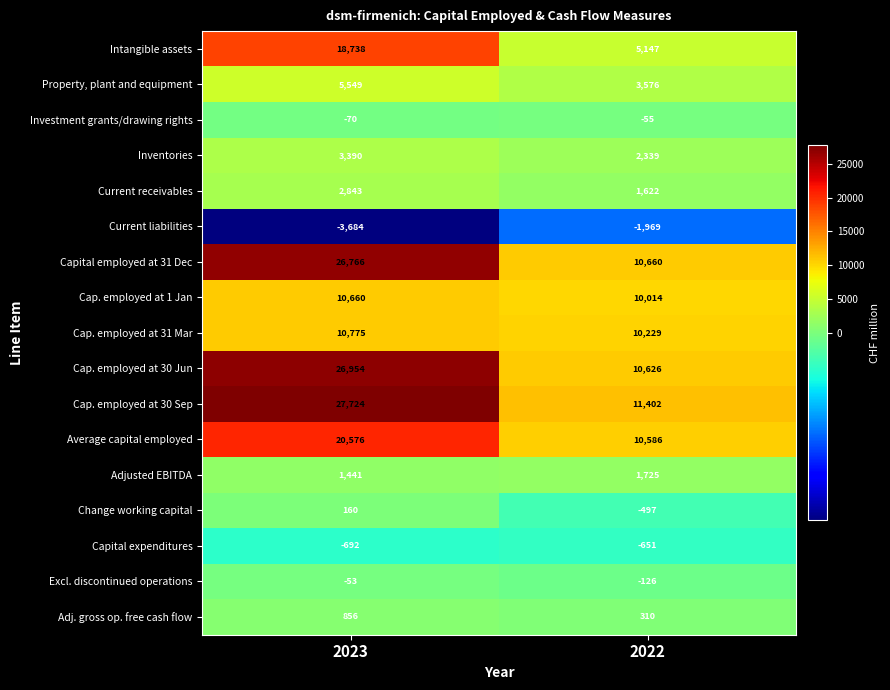

Read the Cap. employed at 31 Mar value at 2022, to the nearest 50.

10250